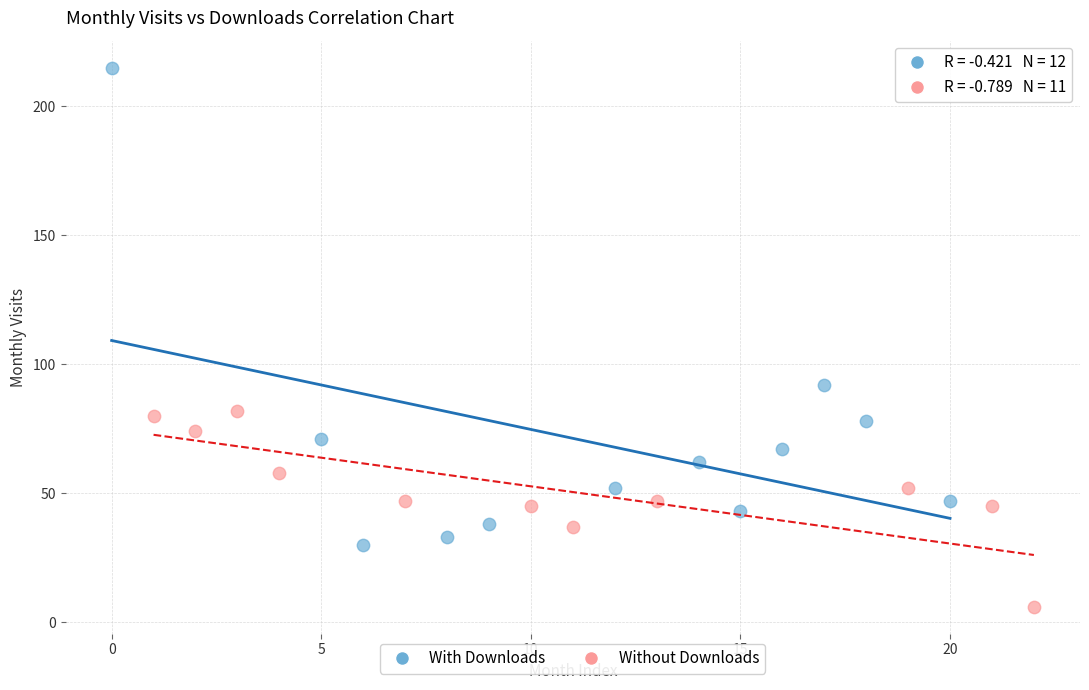

Which series contains the lowest Y value?

Without Downloads